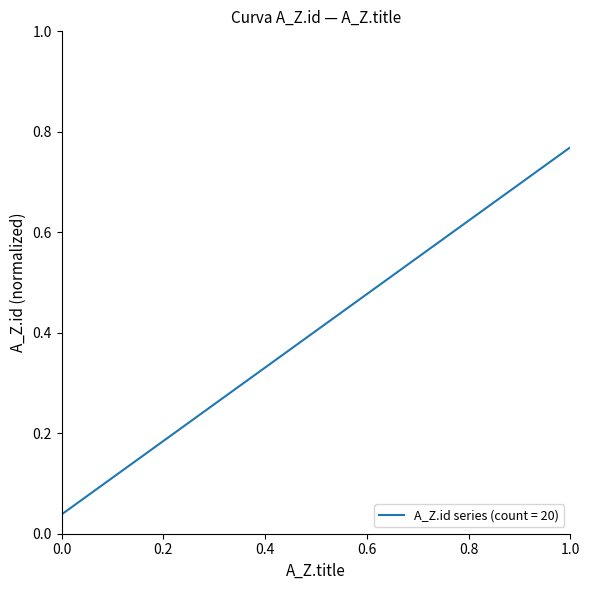

Which category has the highest value across all series?

1.0